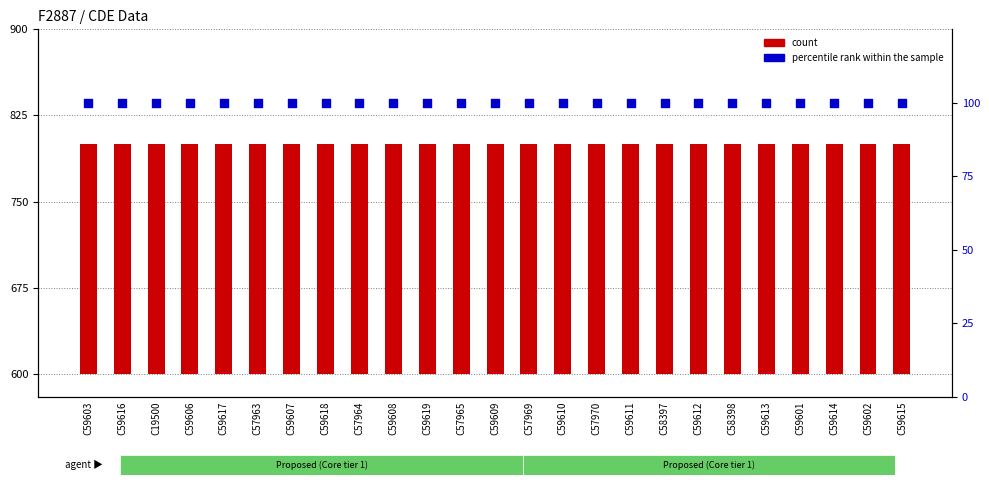

At which category is the sum across all series the highest?

C59603